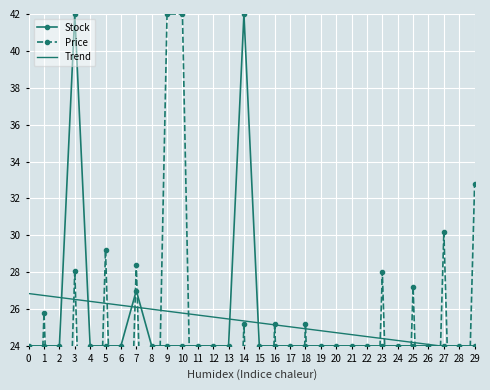

At which label is Stock closest to 33?

7